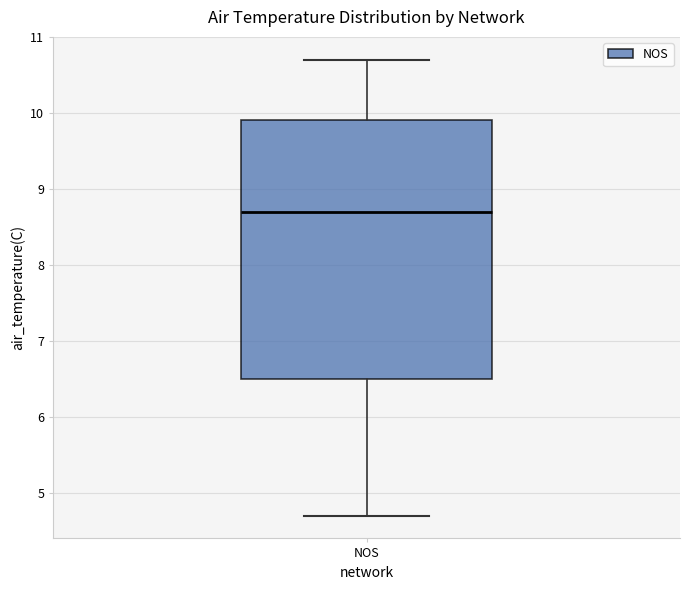

Where is the lower edge of the box for NOS on the y-axis? The values are not printed on the chart, so give them approximately, as read against the axis.

6.5